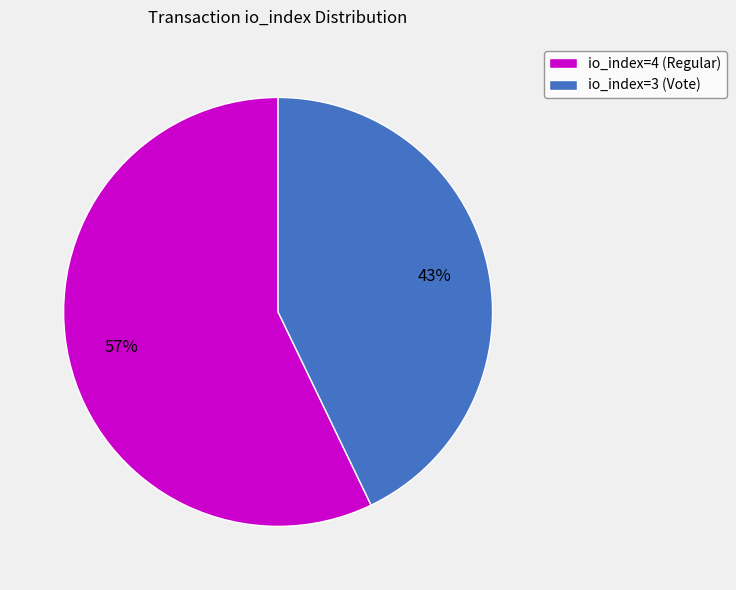

Does io_index=4 (Regular) represent more than half of the total?

Yes